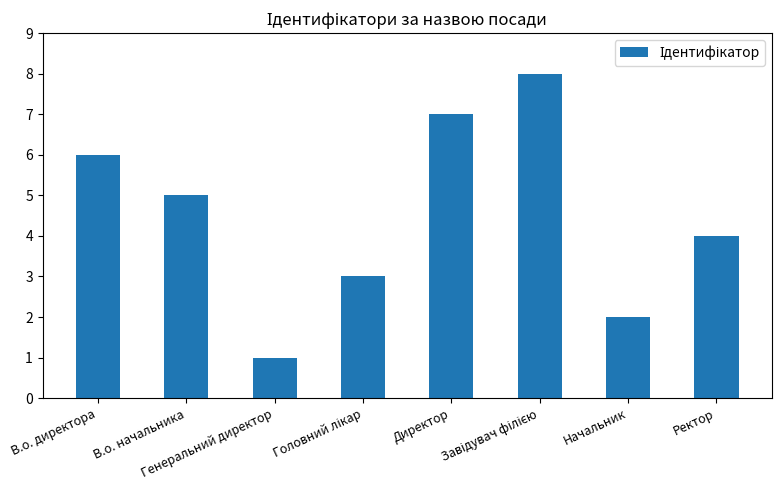

Where is the data nearest to the value 4?

Ректор